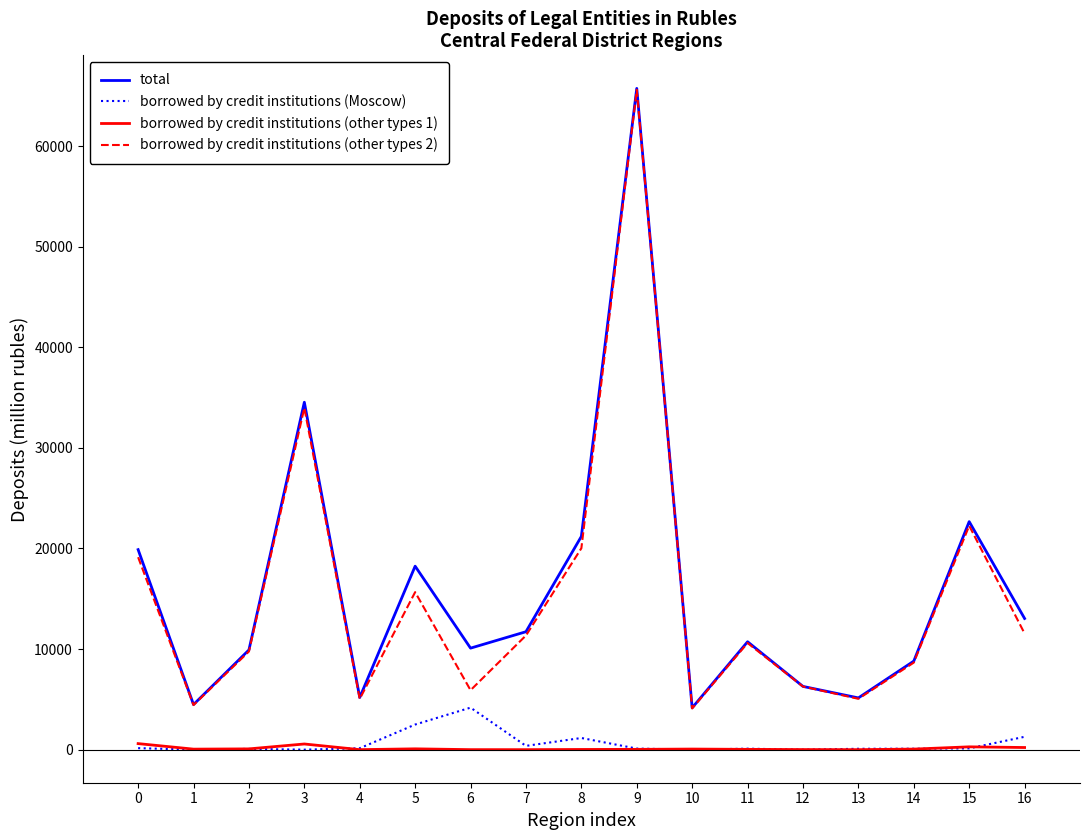

The value of borrowed by credit institutions (Moscow) at 6 is 1600. True or false?

False